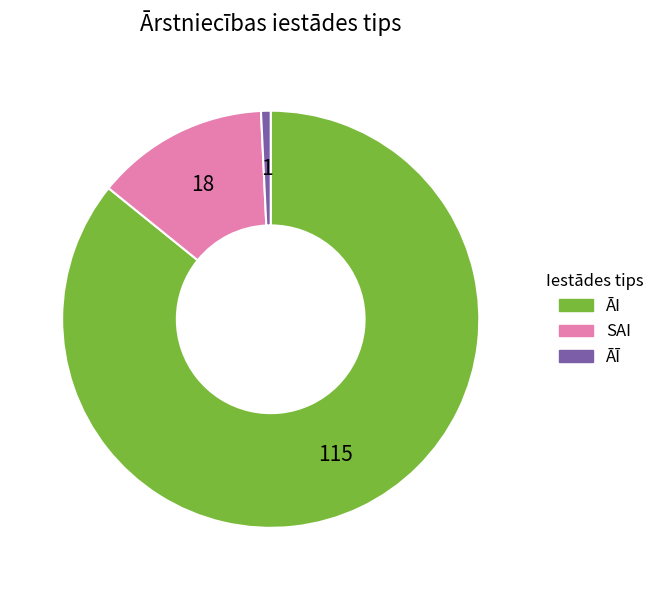

Is the sum of ĀĪ and ĀI greater than half?

Yes